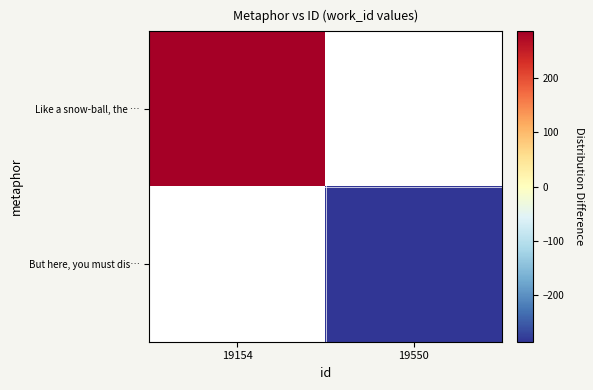

Between 19550 and 19154, which is larger?

19154